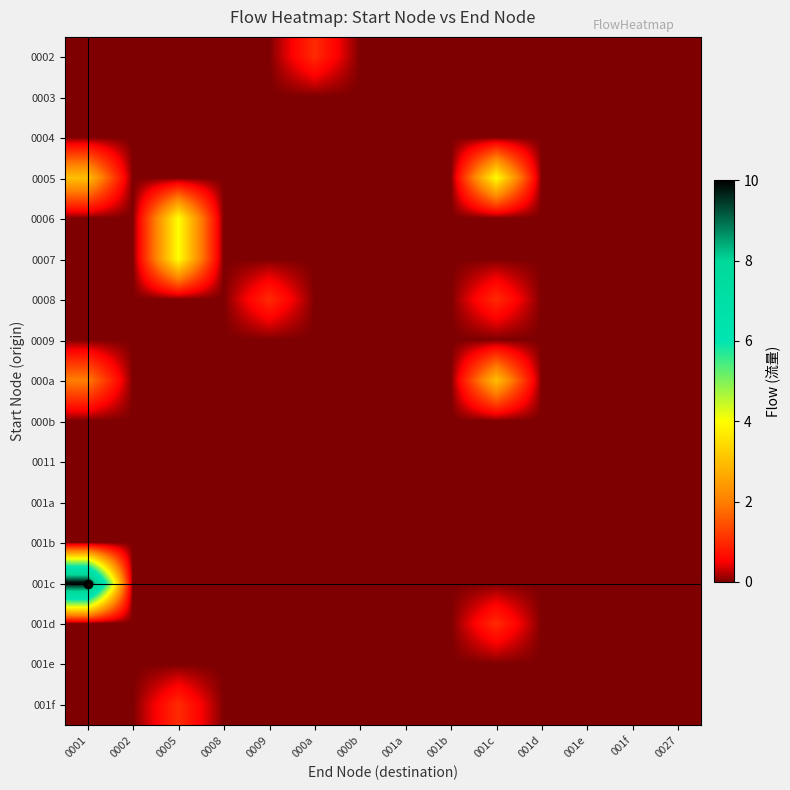

What is the greatest value displayed?

10